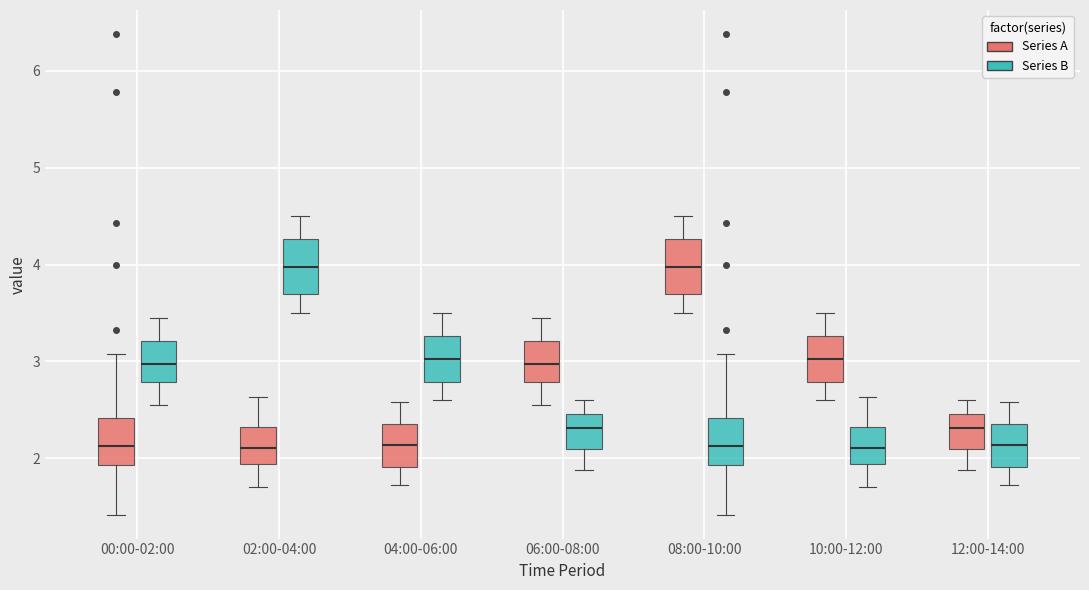

Reading left to right, transcribe this box plot: for each box, give where its median line is, the range the box spans, and where its two whiskers end, as read against the y-axis. The values are not printed on the chart, so give them approximately, as read against the axis.

00:00-02:00 (Series A): median 2.1, box 1.9 to 2.4, whiskers 1.4 to 3.1
00:00-02:00 (Series B): median 3.0, box 2.8 to 3.2, whiskers 2.6 to 3.5
02:00-04:00 (Series A): median 2.1, box 1.9 to 2.3, whiskers 1.7 to 2.6
02:00-04:00 (Series B): median 4.0, box 3.7 to 4.3, whiskers 3.5 to 4.5
04:00-06:00 (Series A): median 2.1, box 1.9 to 2.4, whiskers 1.7 to 2.6
04:00-06:00 (Series B): median 3.0, box 2.8 to 3.3, whiskers 2.6 to 3.5
06:00-08:00 (Series A): median 3.0, box 2.8 to 3.2, whiskers 2.6 to 3.5
06:00-08:00 (Series B): median 2.3, box 2.1 to 2.5, whiskers 1.9 to 2.6
08:00-10:00 (Series A): median 4.0, box 3.7 to 4.3, whiskers 3.5 to 4.5
08:00-10:00 (Series B): median 2.1, box 1.9 to 2.4, whiskers 1.4 to 3.1
10:00-12:00 (Series A): median 3.0, box 2.8 to 3.3, whiskers 2.6 to 3.5
10:00-12:00 (Series B): median 2.1, box 1.9 to 2.3, whiskers 1.7 to 2.6
12:00-14:00 (Series A): median 2.3, box 2.1 to 2.5, whiskers 1.9 to 2.6
12:00-14:00 (Series B): median 2.1, box 1.9 to 2.4, whiskers 1.7 to 2.6